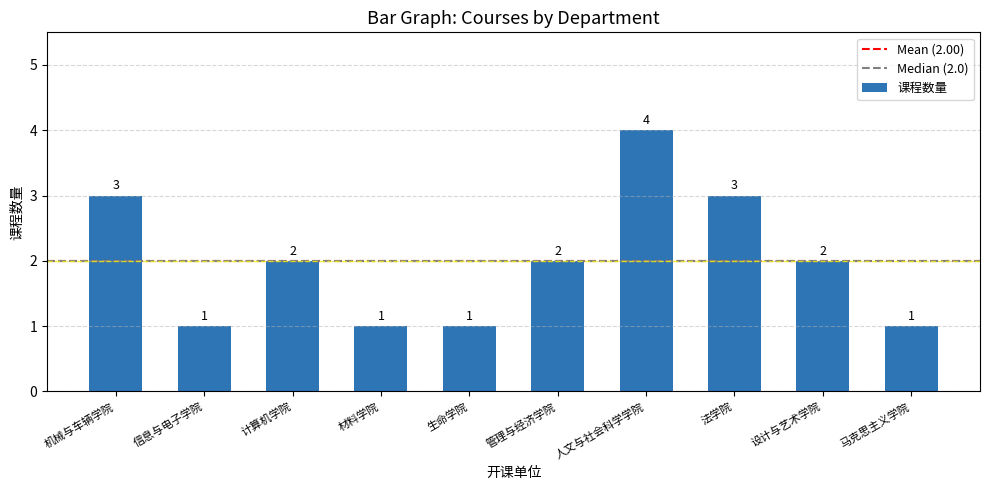

Is it true that the value at 人文与社会科学学院 is 5?

False